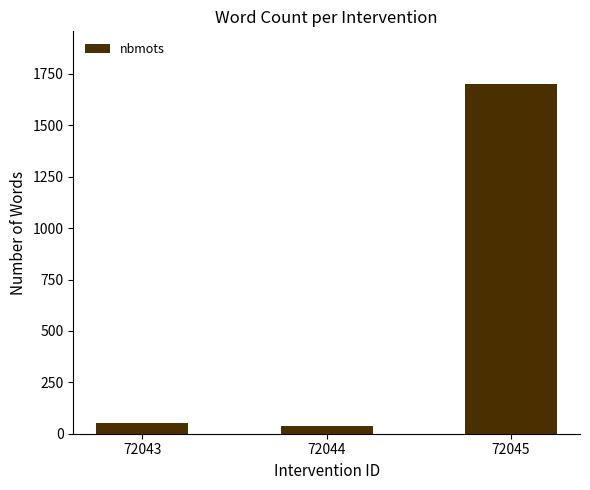

Which category has the highest value across all series?

72045